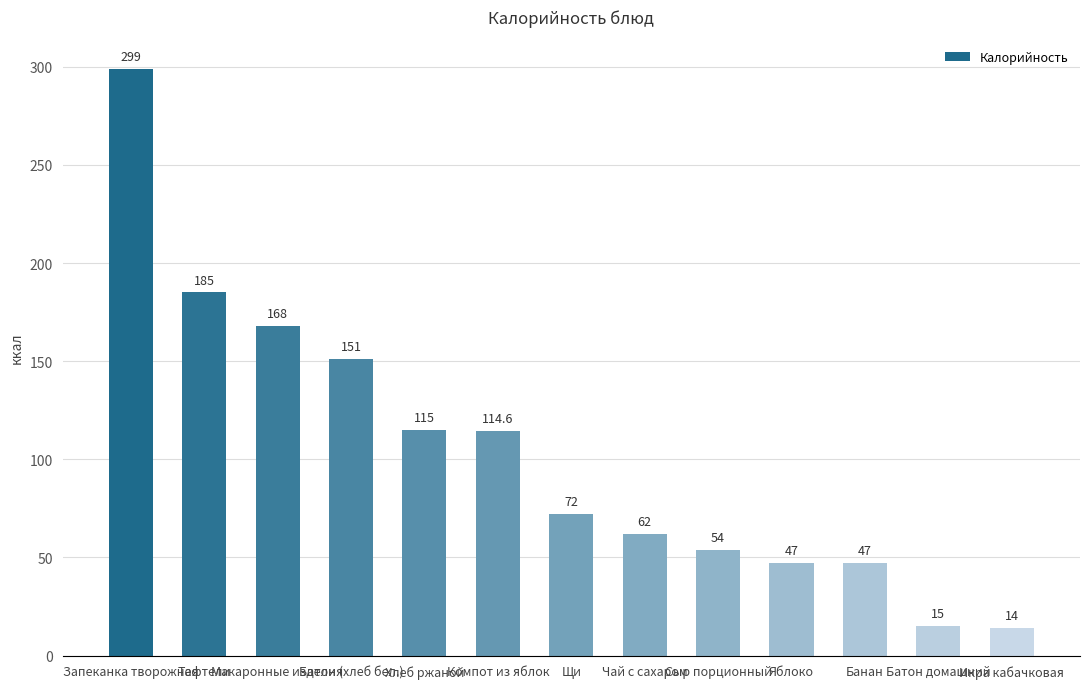

Reading left to right, what are all the values shown in this chart?

Запеканка творожная=299.0	Тефтели=185.0	Макаронные изделия=168.0	Батон (хлеб бел.)=151.0	Хлеб ржаной=115.0	Компот из яблок=114.6	Щи=72.0	Чай с сахаром=62.0	Сыр порционный=54.0	Яблоко=47.0	Банан=47.0	Батон домашний=15.0	Икра кабачковая=14.0